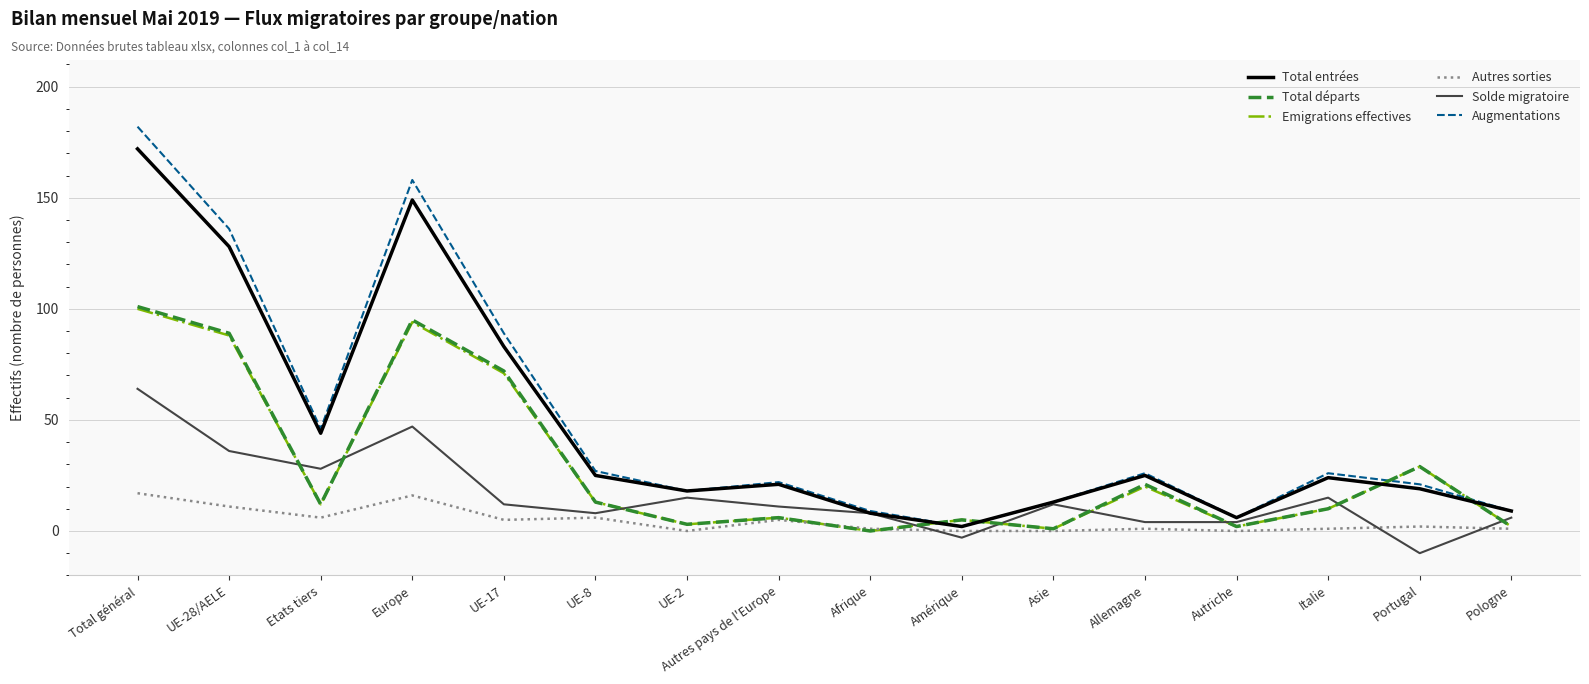

The value of Augmentations at Autriche is 6. True or false?

True